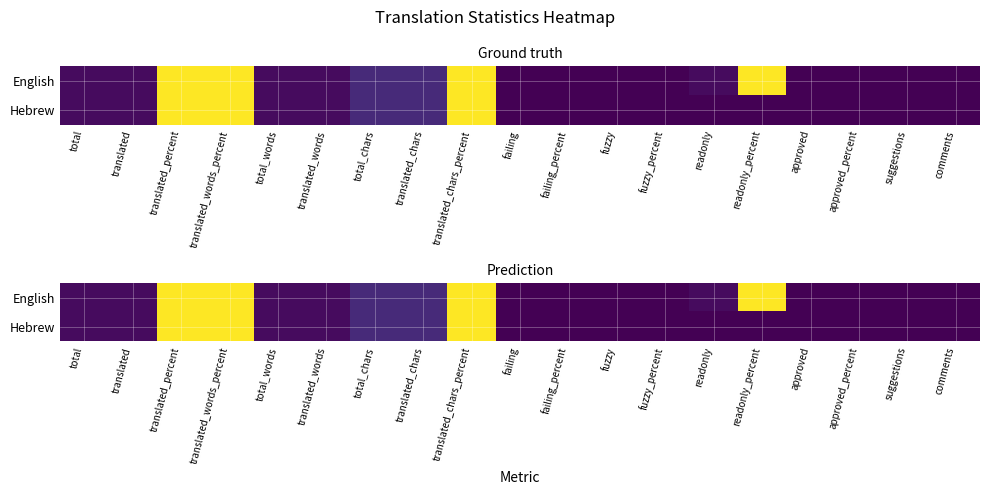

How many data points in English are less than 3?

8